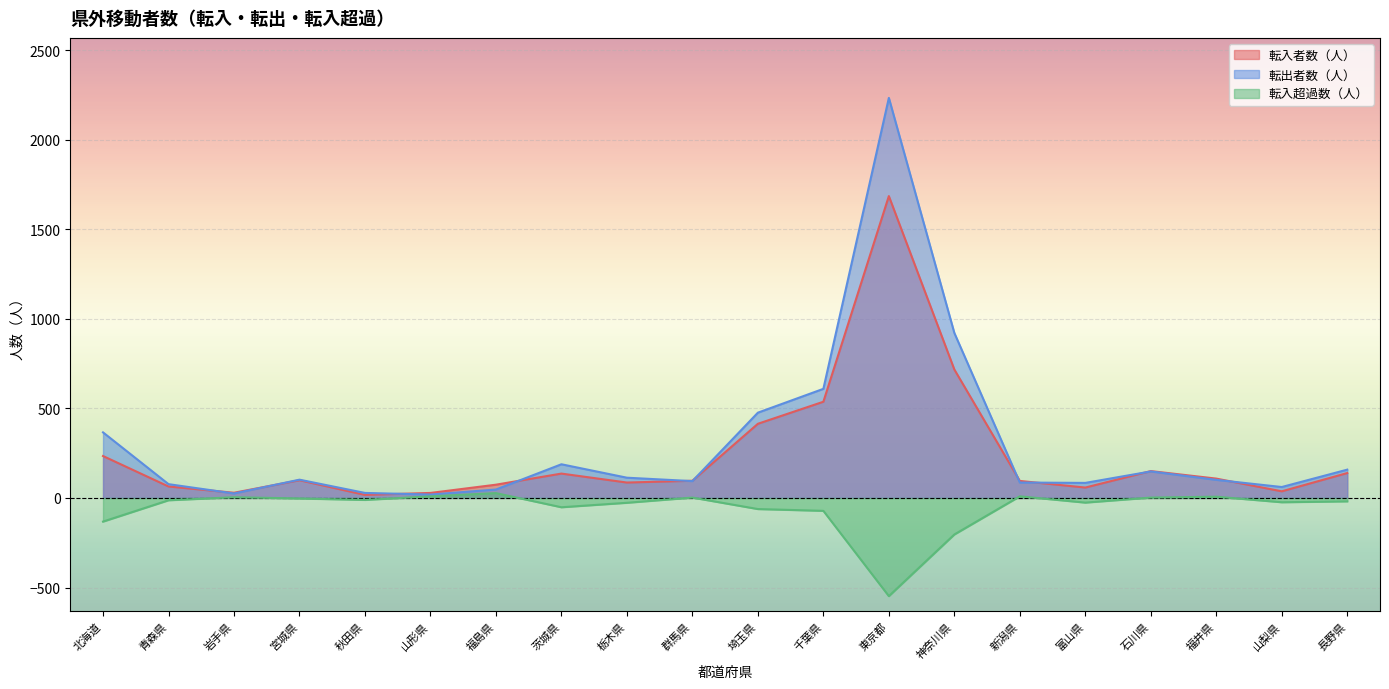

How many data points does each series have?

20